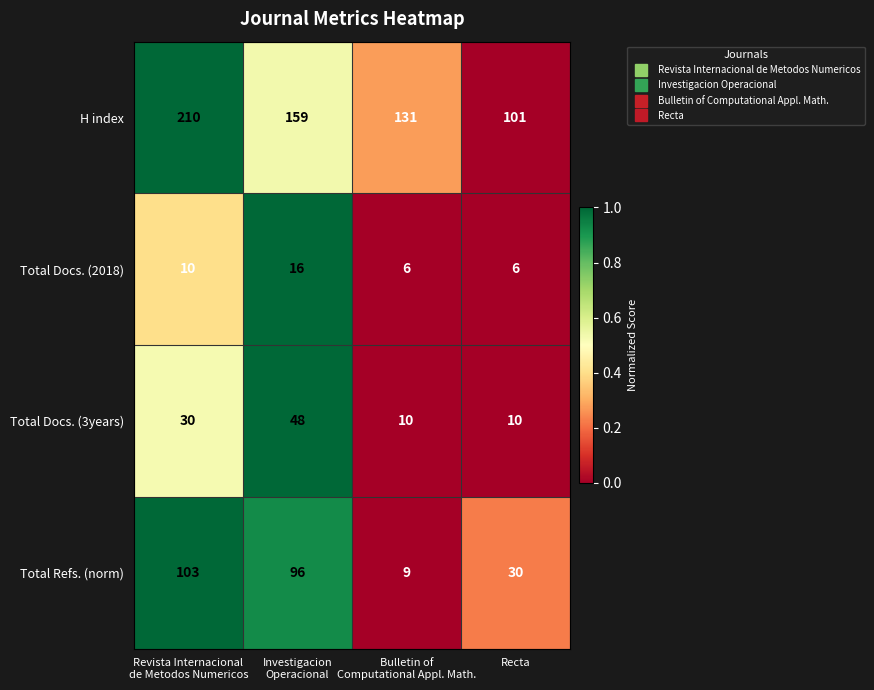

Count the Total Docs. (3years) values in the range 10 to 48.

4